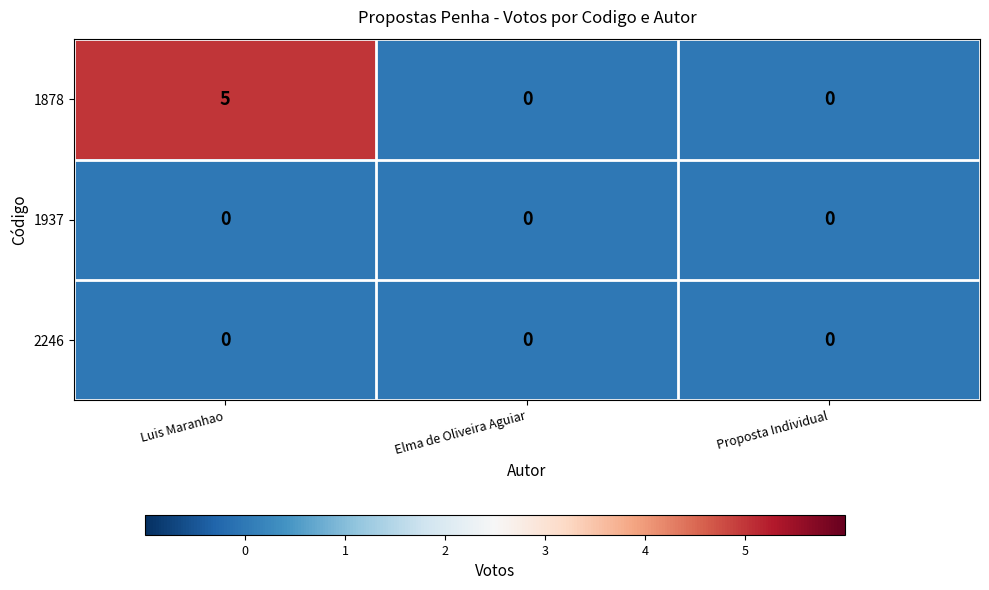

How many 1878 values are between 0 and 5?

3